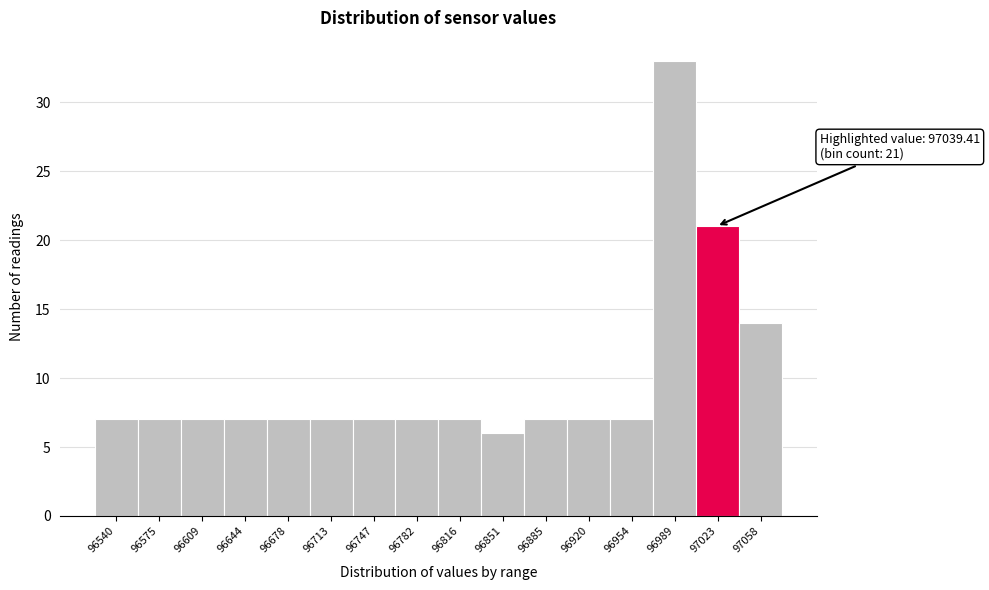

Reading right to left, extract all data points from this chart.

97058=14	97023=21	96989=33	96954=7	96920=7	96885=7	96851=6	96816=7	96782=7	96747=7	96713=7	96678=7	96644=7	96609=7	96575=7	96540=7